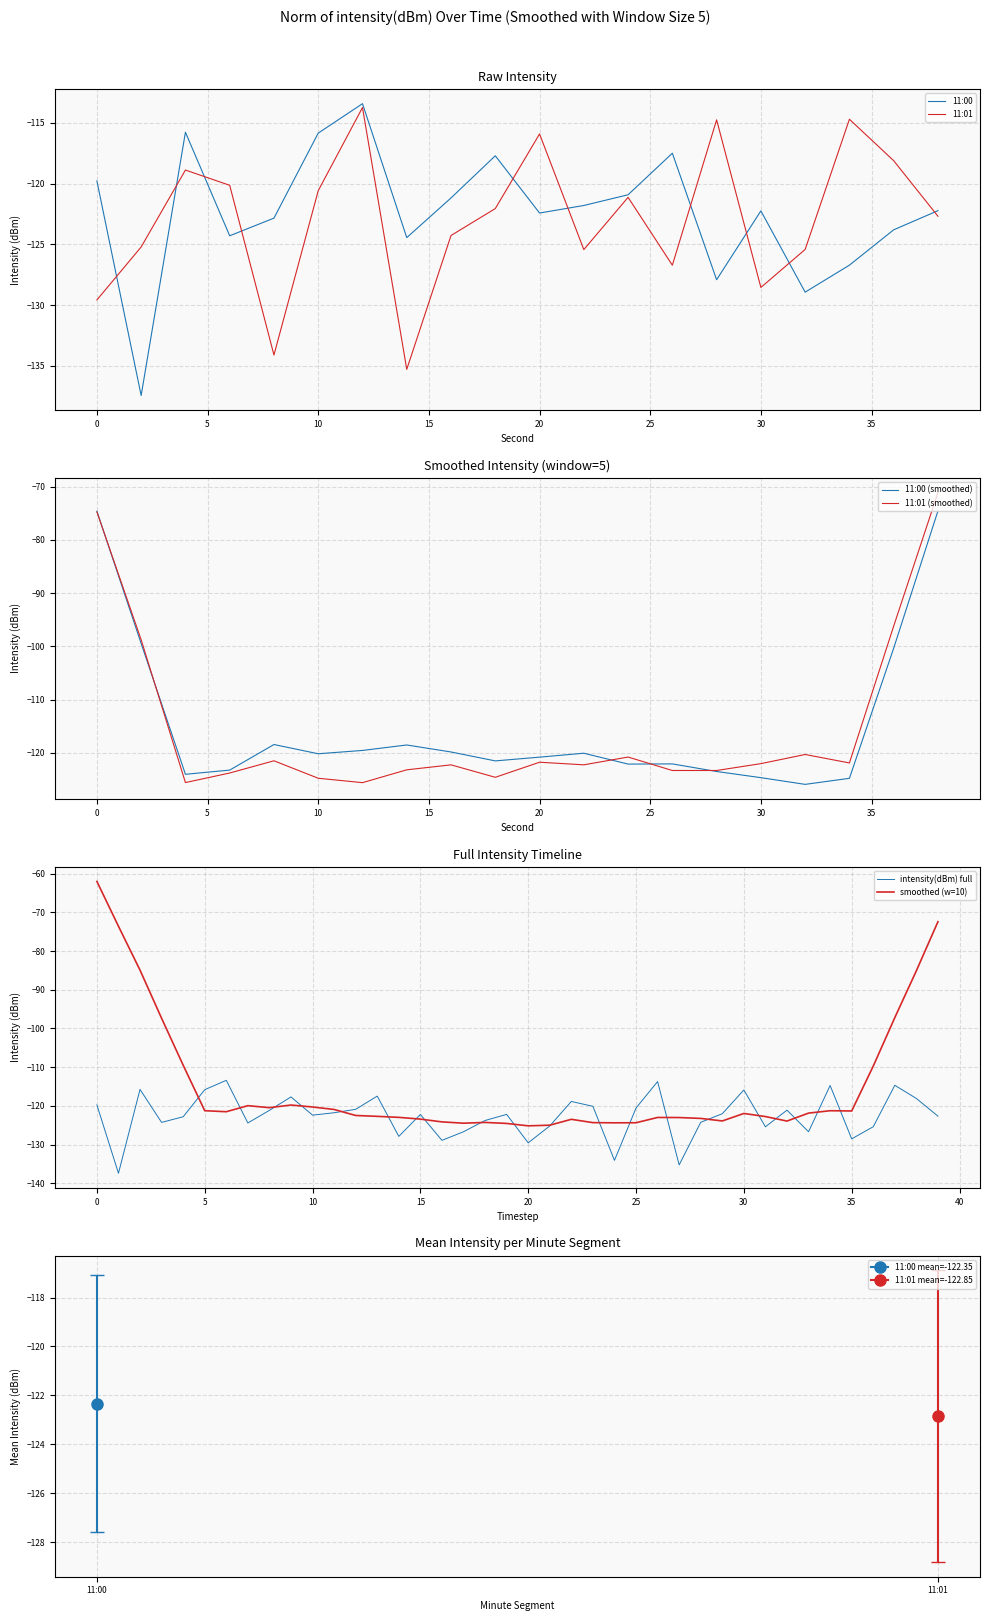

What is the difference between the maximum and second lowest values in the 11:01 series?

20.4